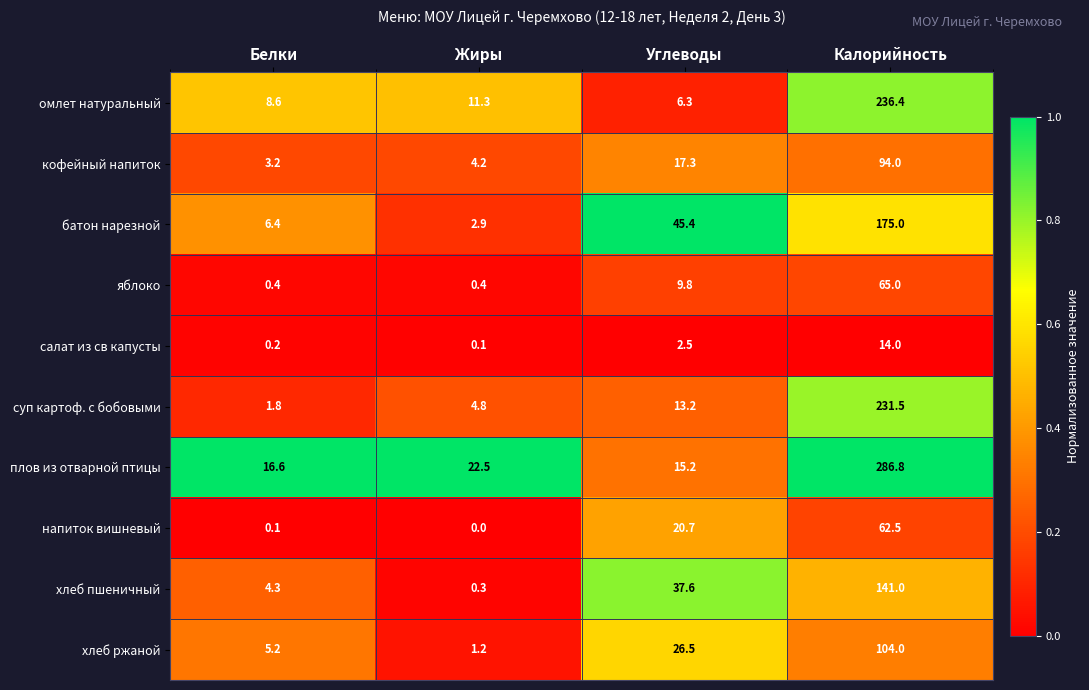

What is the difference between the maximum and minimum values in the плов из отварной птицы series?

271.6